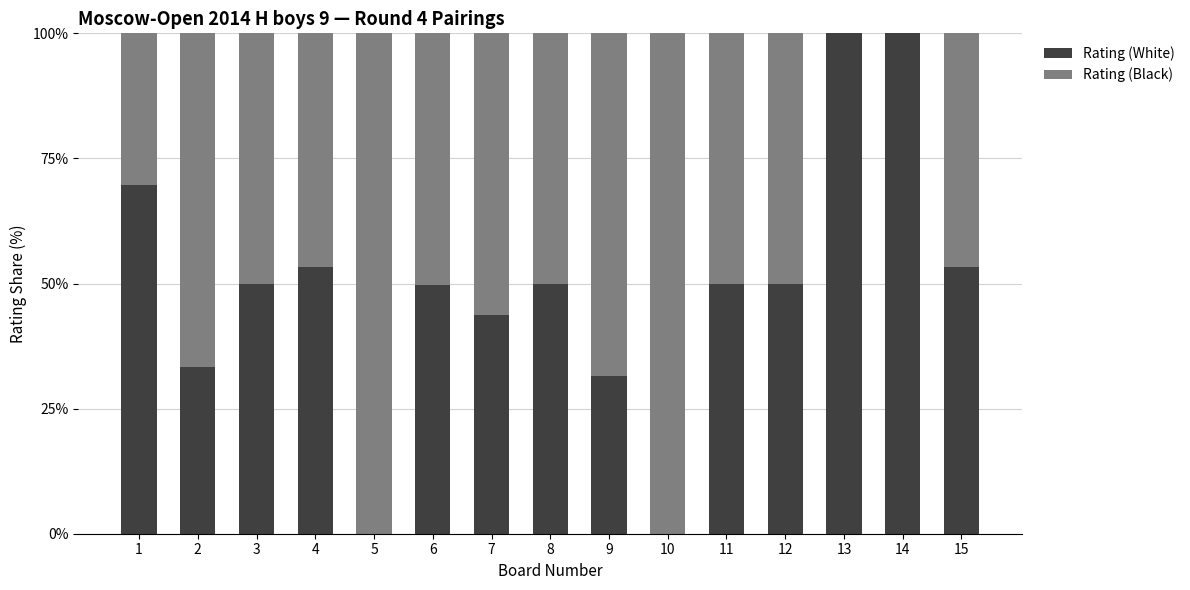

The value of Rating (White) at 12 is 68.4. True or false?

False